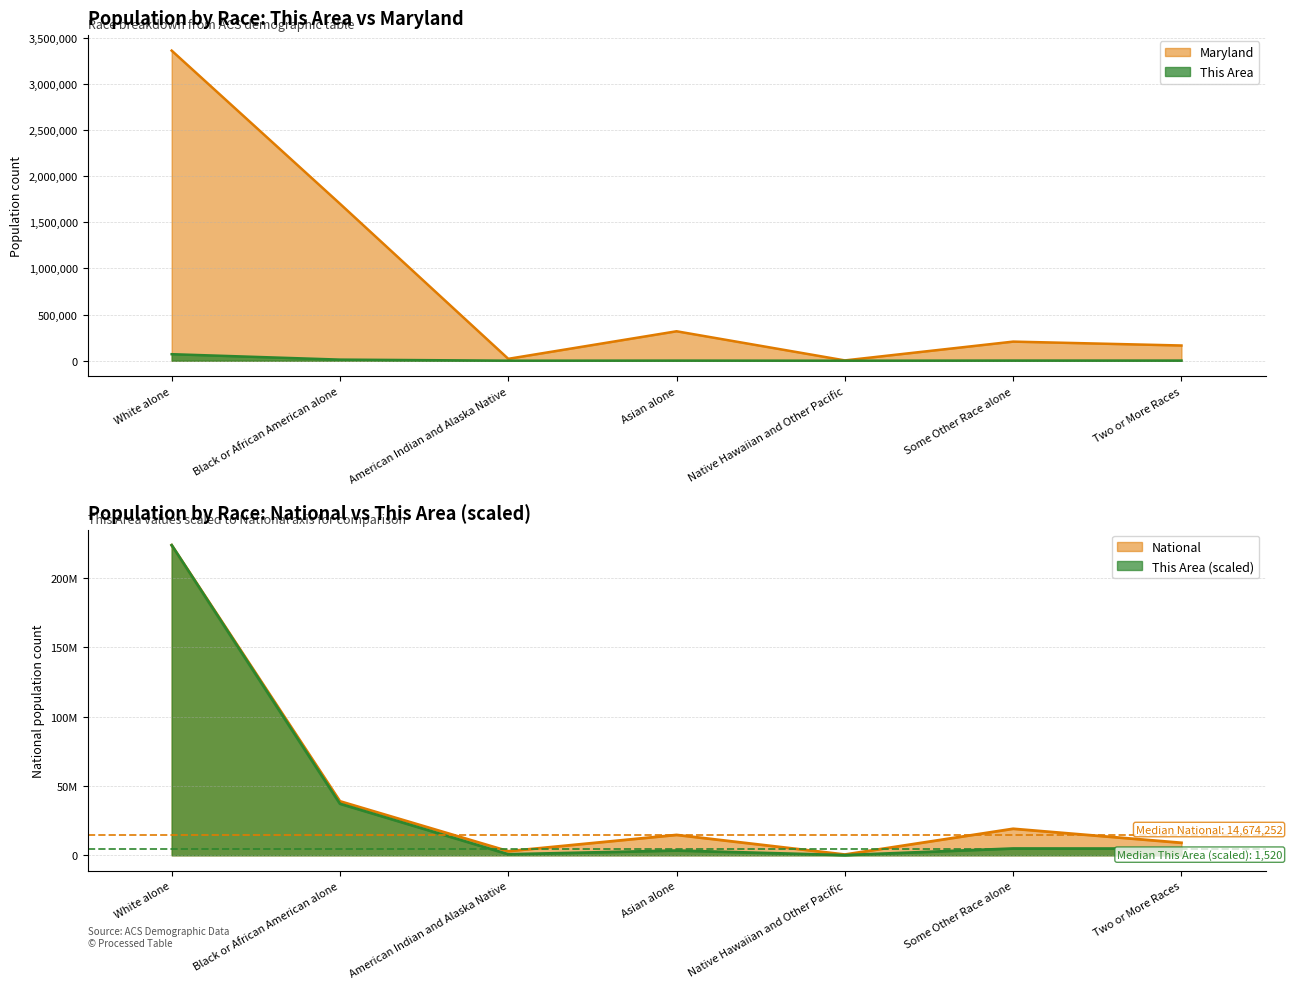

What is the minimum value for This Area?

35